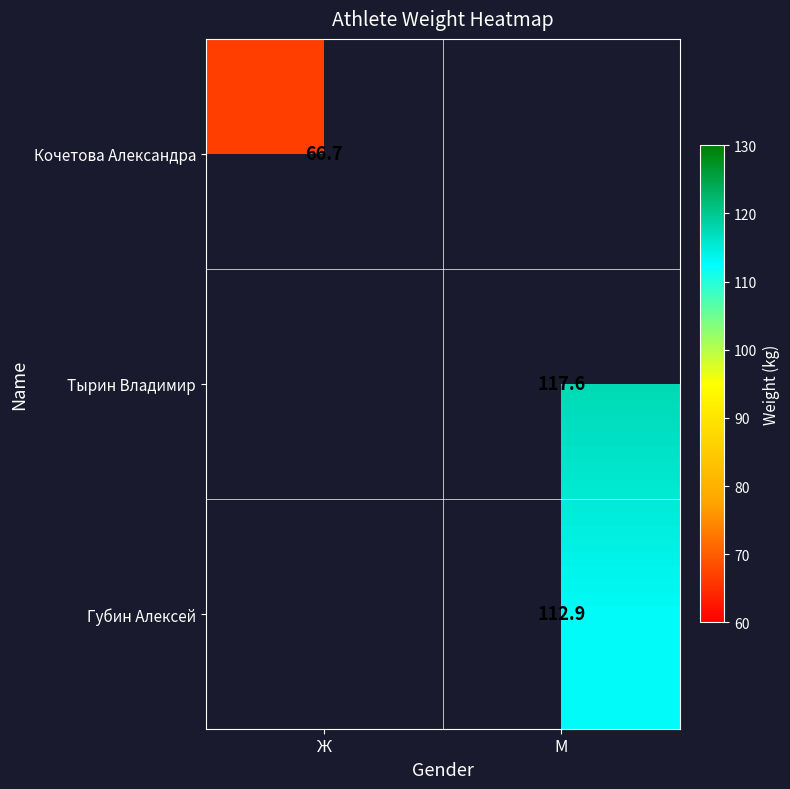

The Кочетова Александра series shows 66.7 at Ж. True or false?

True